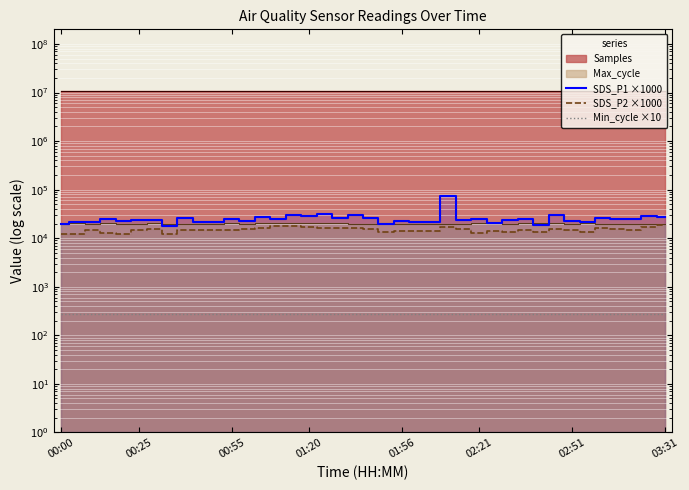

True or false: SDS_P2 ×1000 has more than 2 interior local peaks.

True